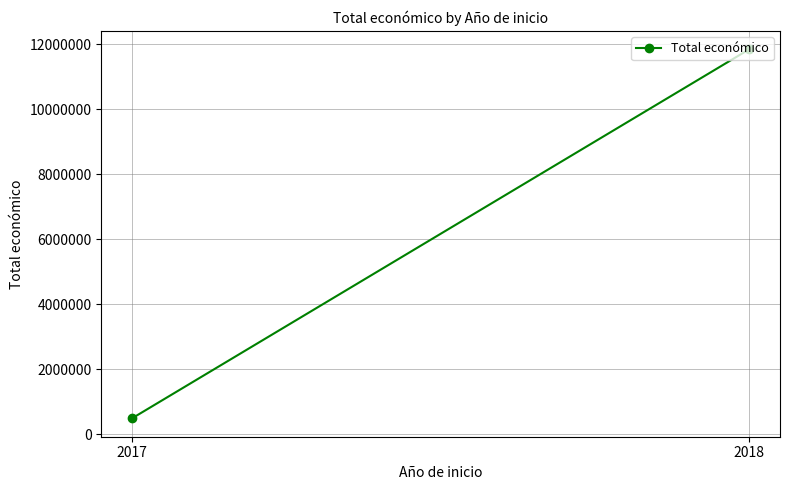

List the labels in order of value, largest first.

2018, 2017